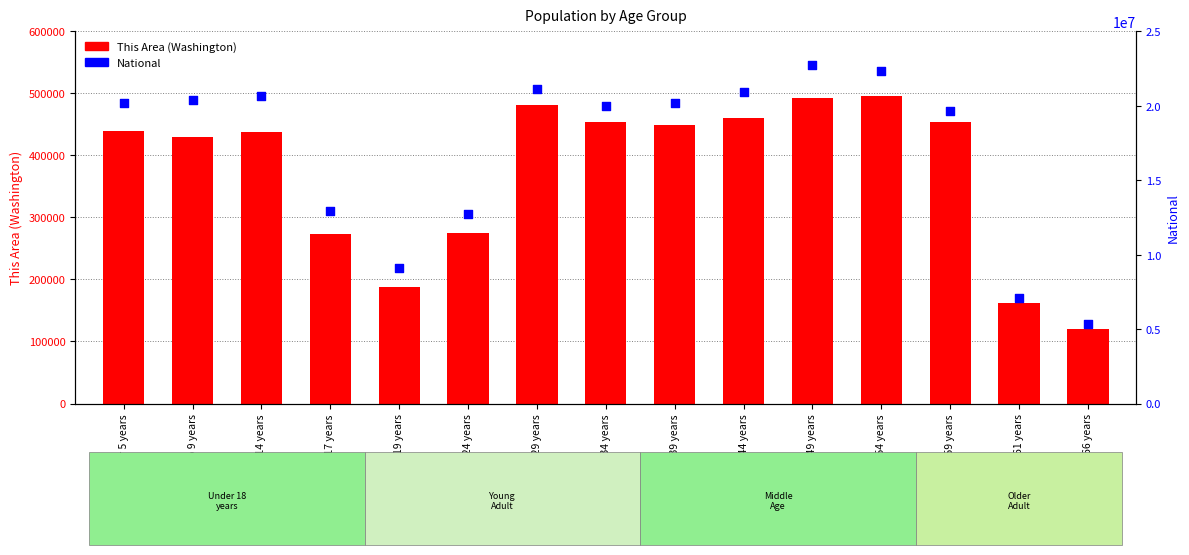

At which category is the sum across all series the highest?

45 to 49 years